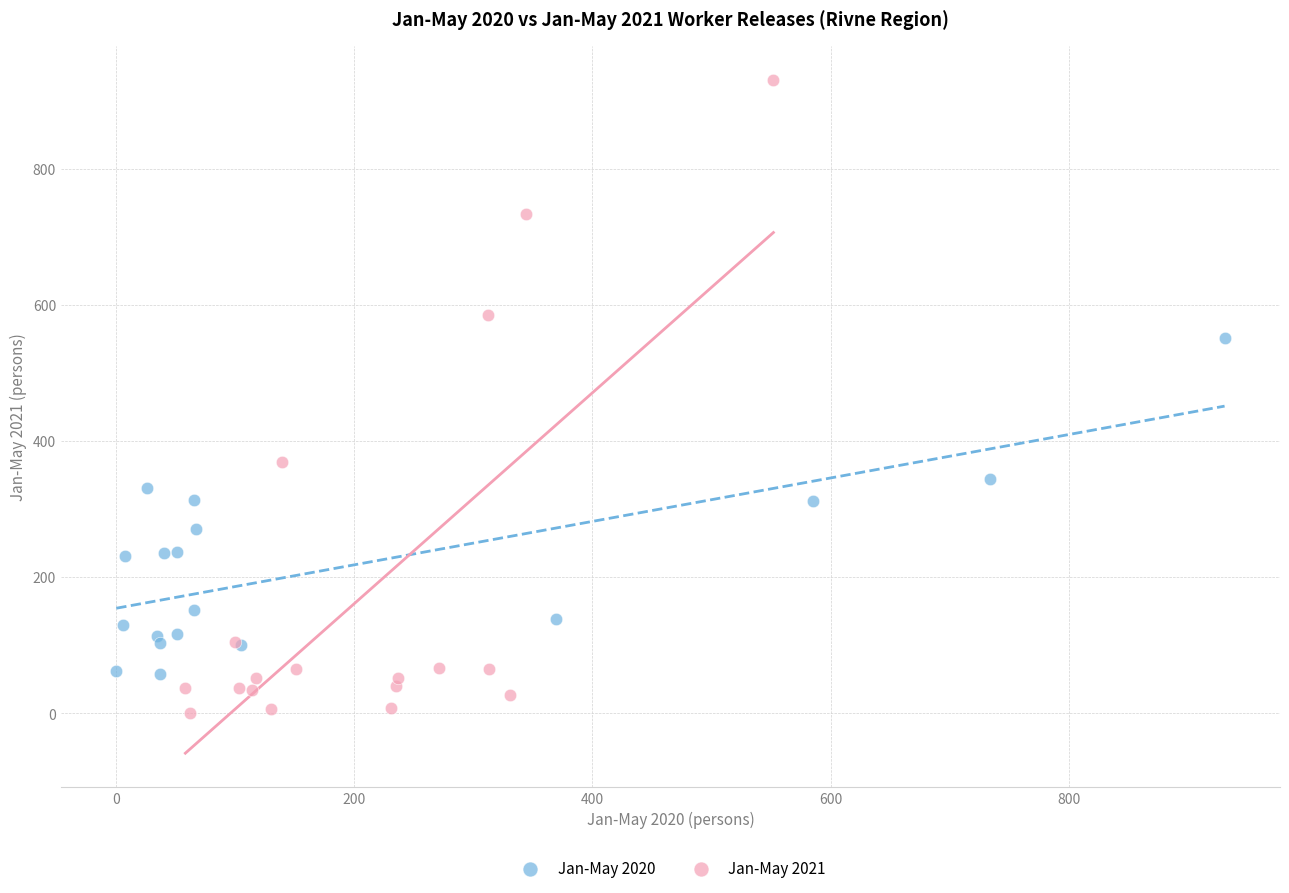

Which series contains the lowest Y value?

Jan-May 2021